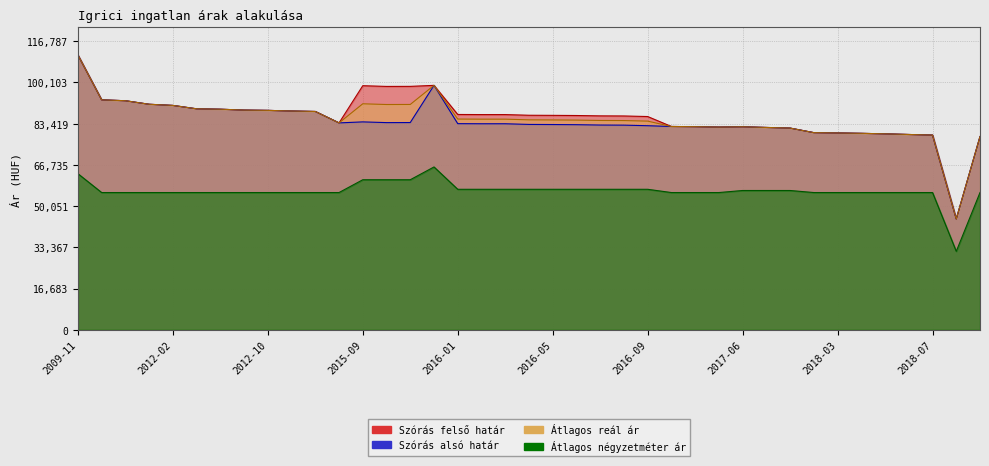

True or false: Szórás alsó határ has a value of 91274 at 2012-01.

True